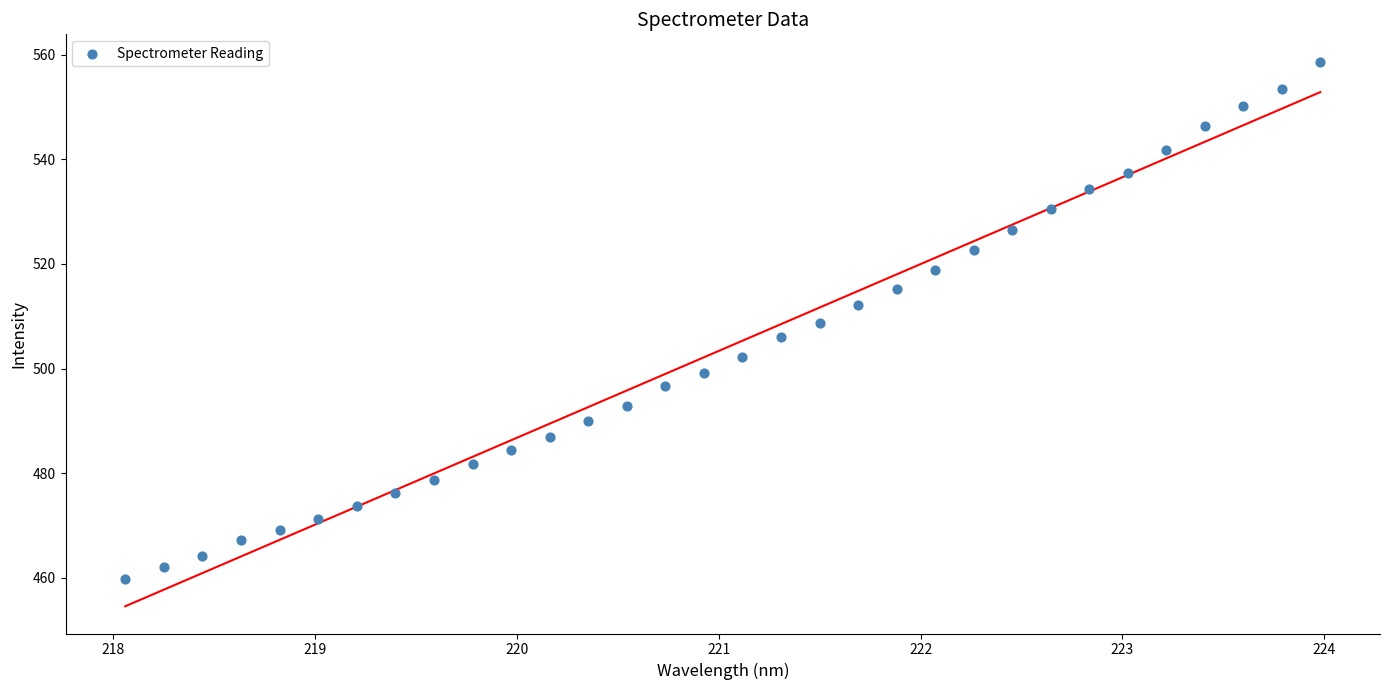

What is the range of Y values (max minus min)?

99.0